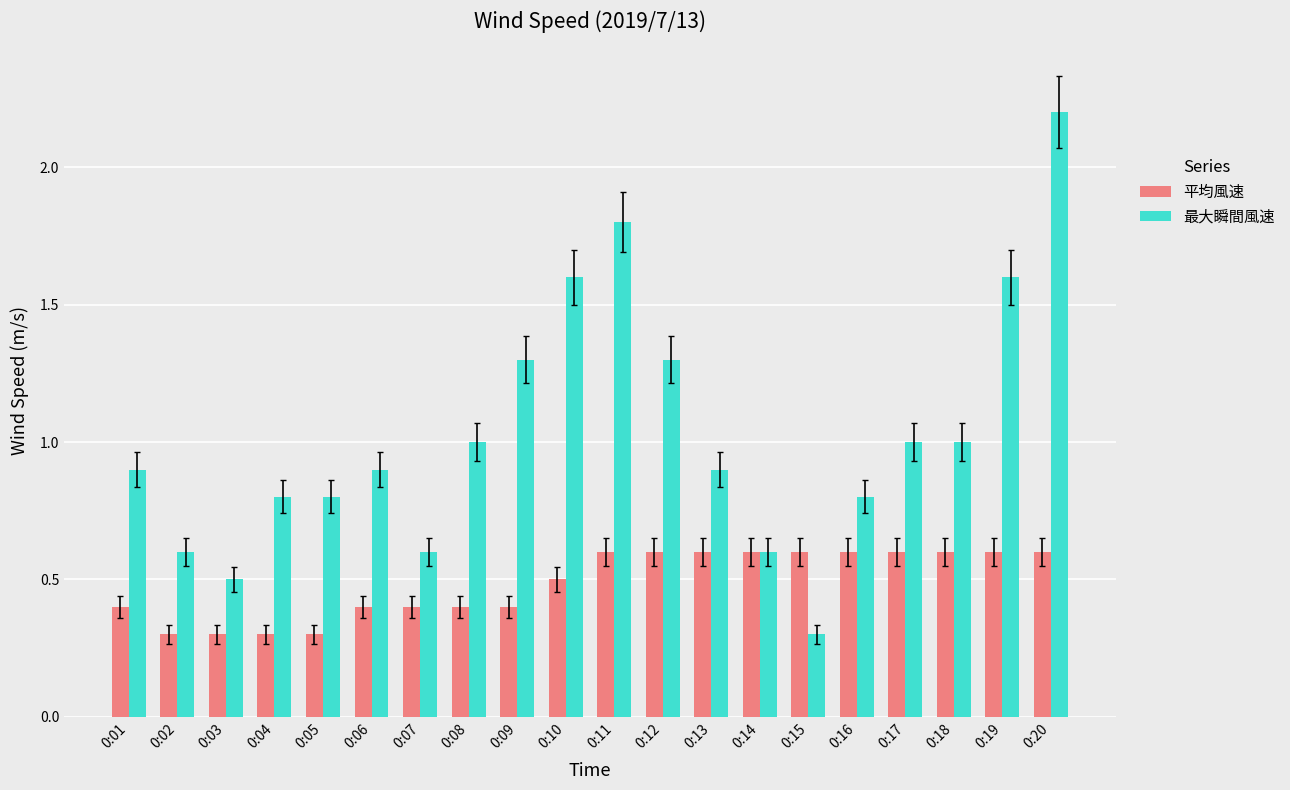

At which category is the sum across all series the highest?

0:20